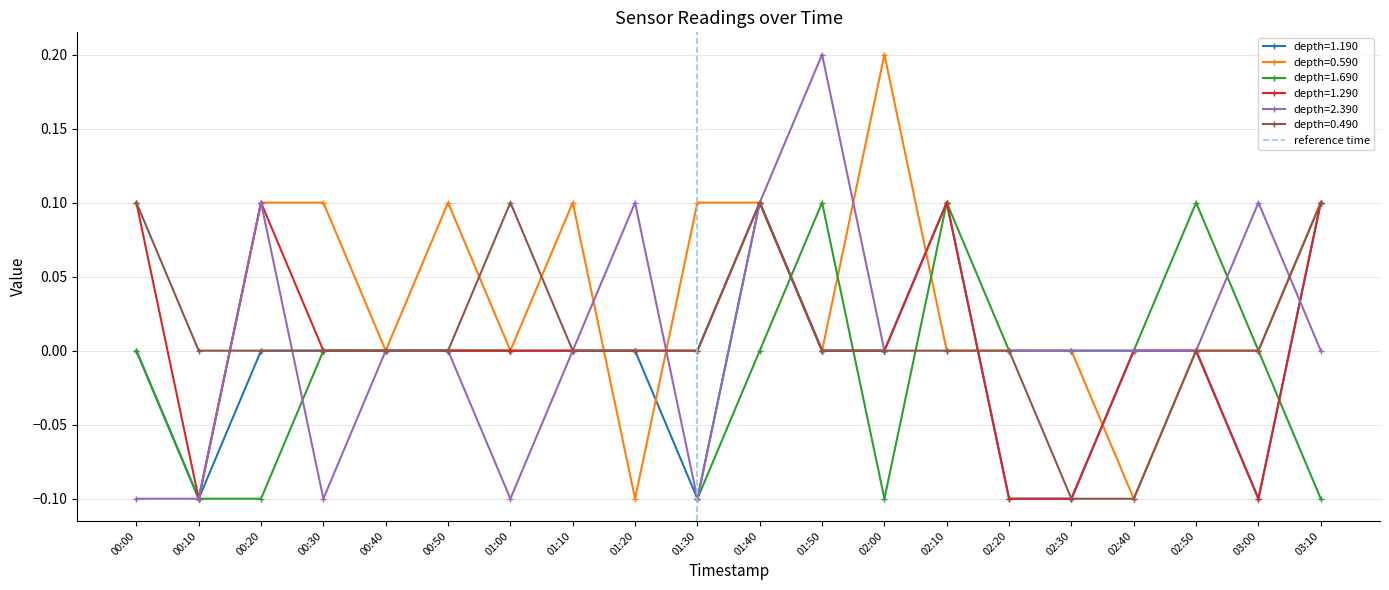

What is the sum of all values?

1